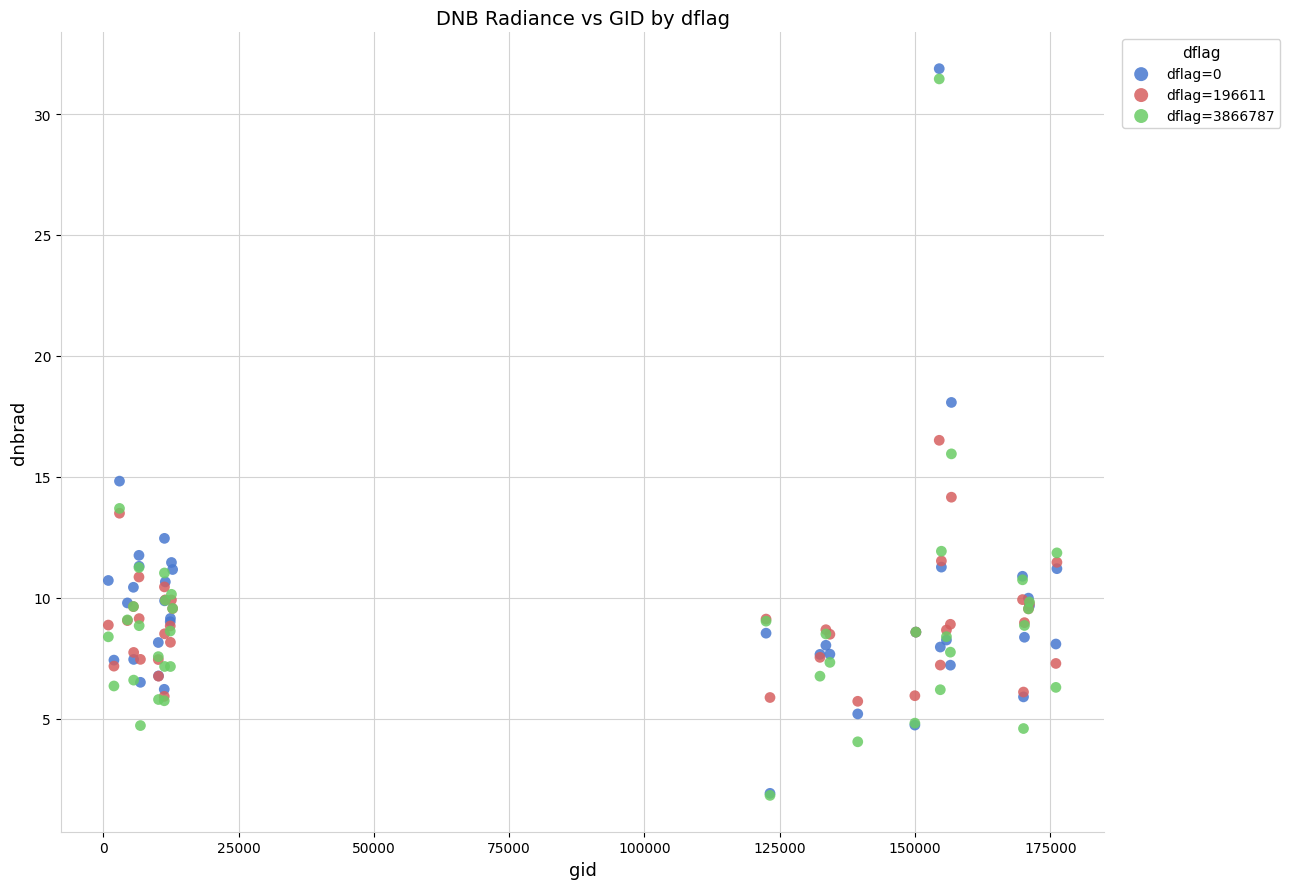

What are all the series names shown in the legend?

dflag=0, dflag=196611, dflag=3866787